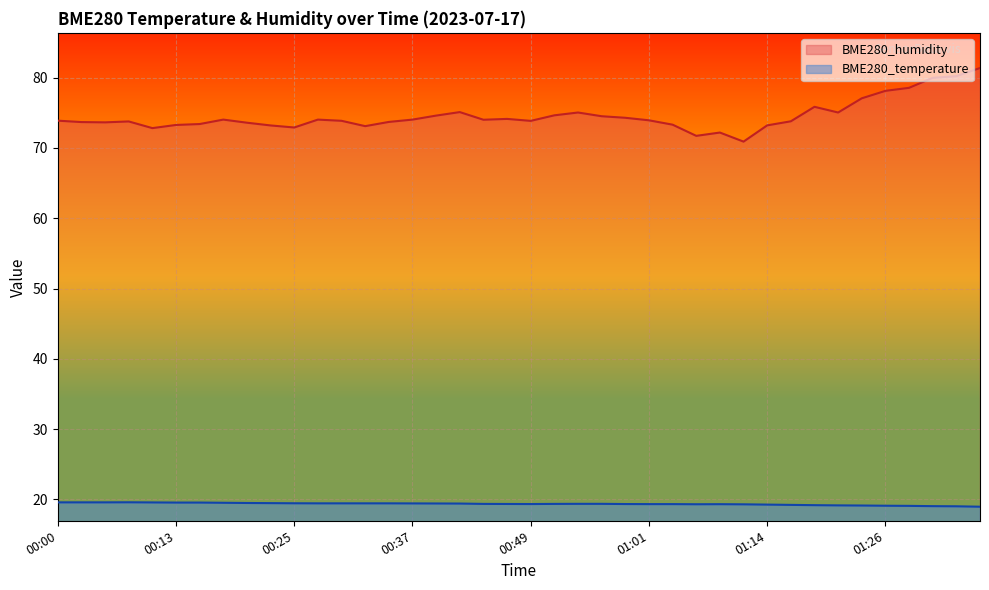

Which series has the widest spread of values?

BME280_humidity